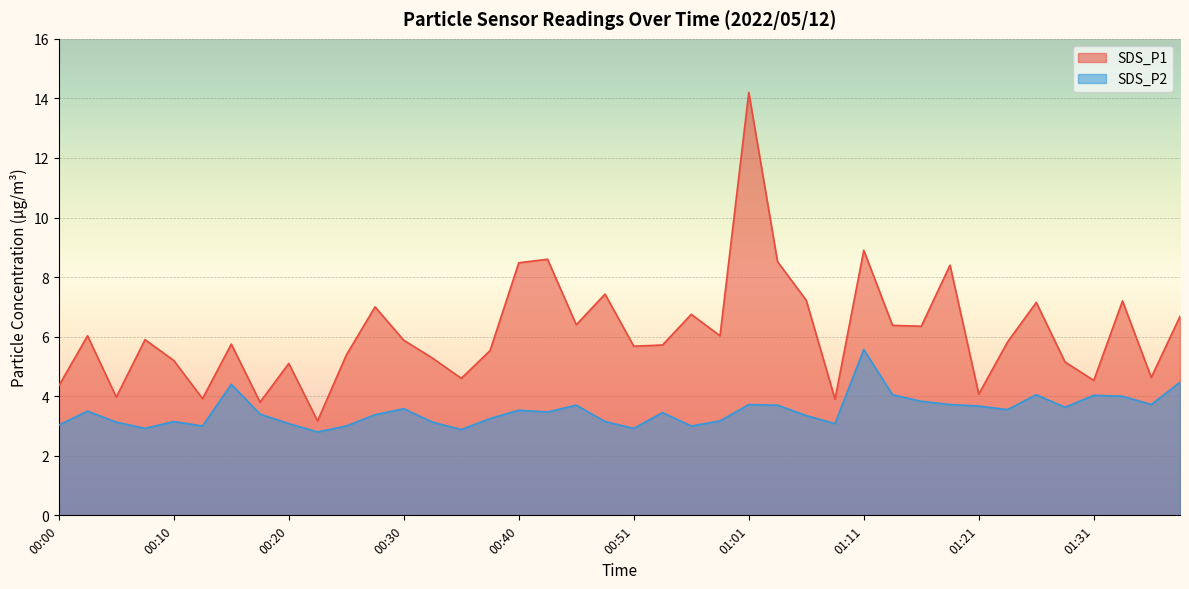

How many lines are shown in the chart?

2